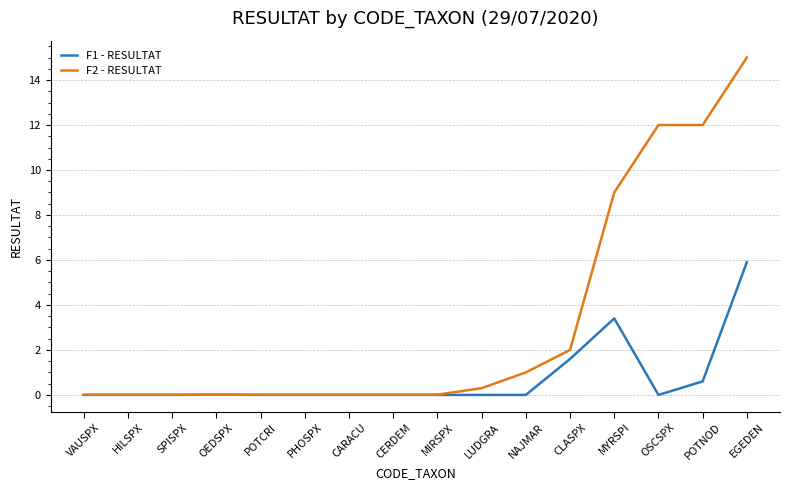

What is the spread (max minus min) of values at POTNOD?

11.4